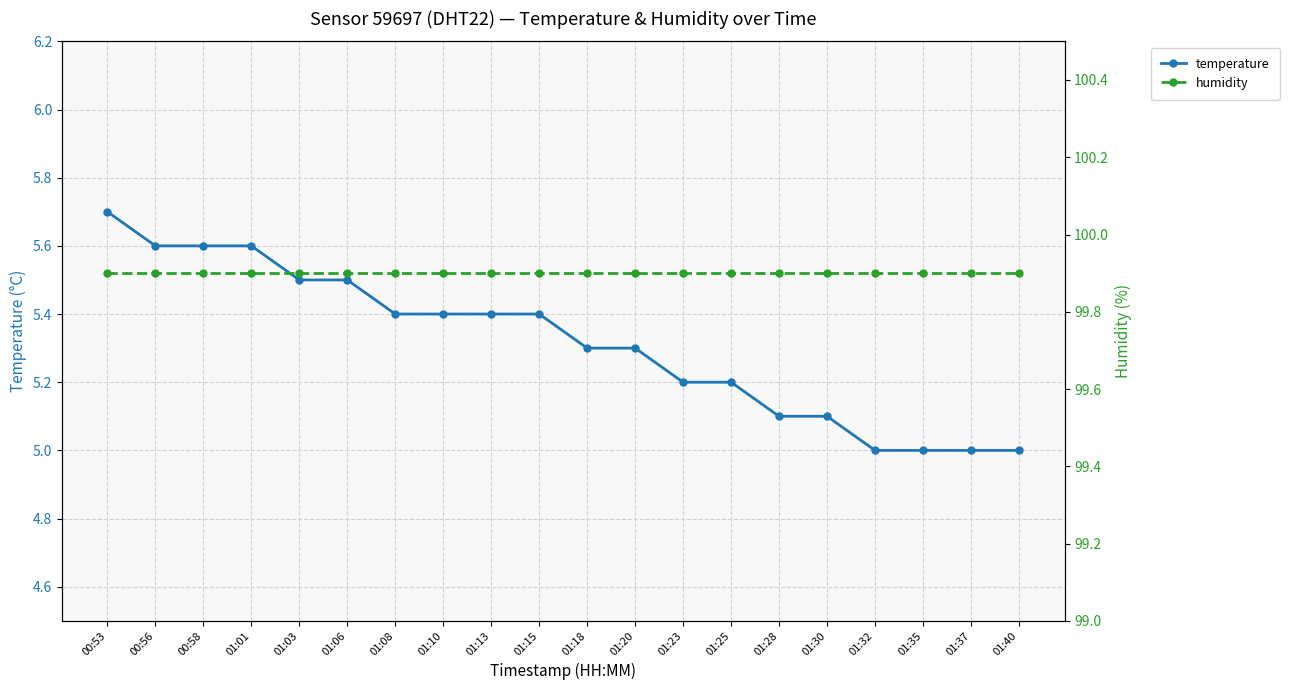

What is the maximum value shown in the chart?

99.9